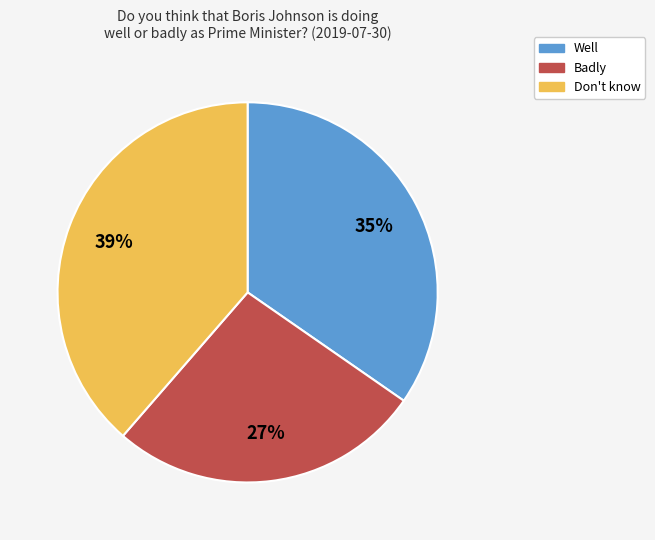

Between Don't know and Well, which is larger?

Don't know